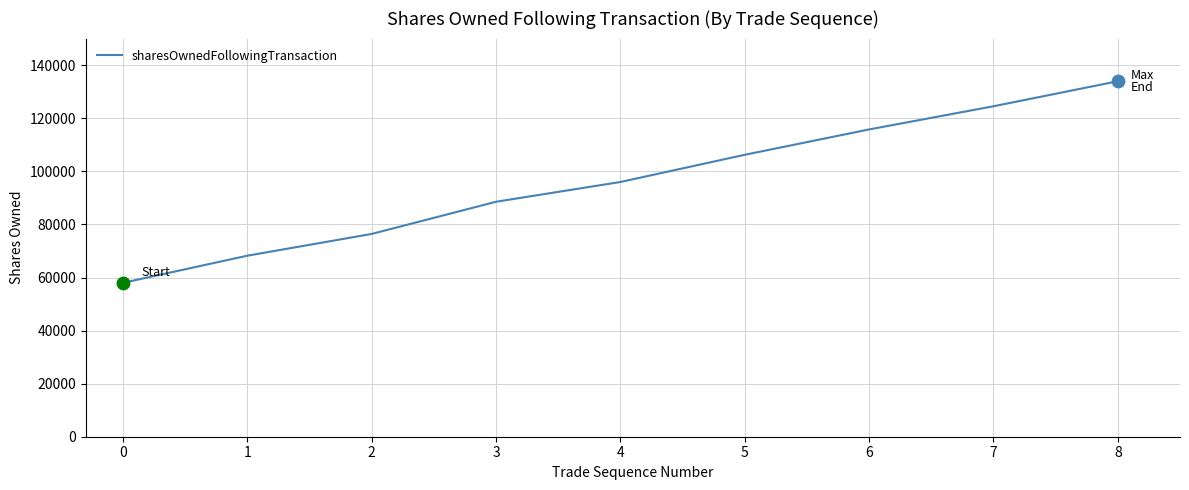

Between 5 and 3, which is larger?

5